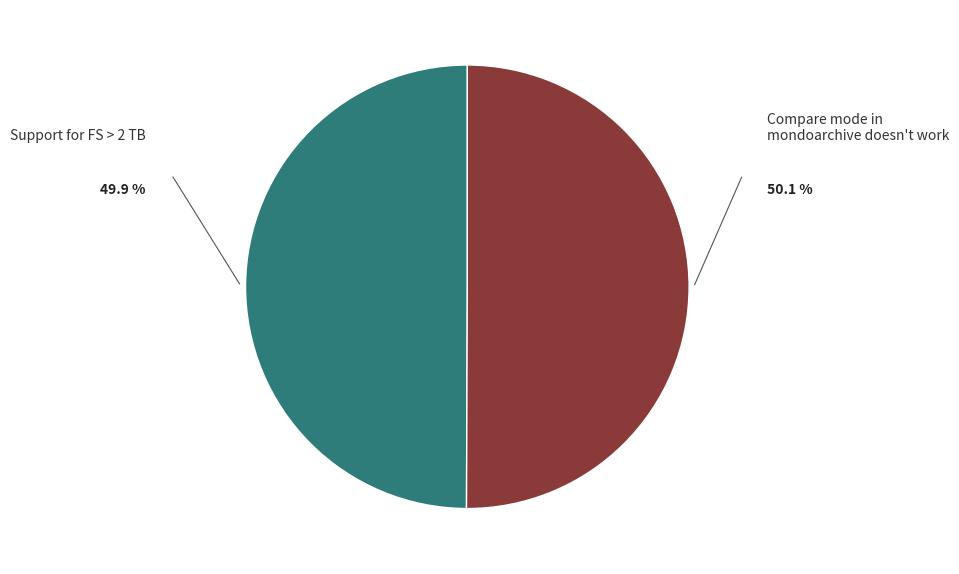

Which slice is the largest?

Compare mode in mondoarchive doesn't work